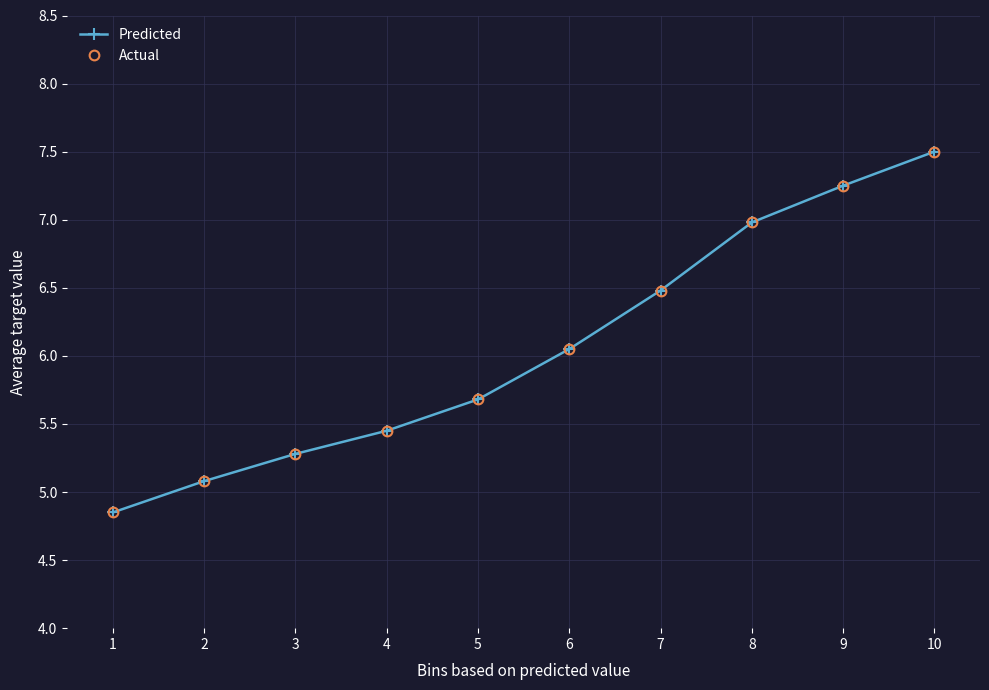

True or false: Predicted has more than 1 points higher than both neighbors.

False